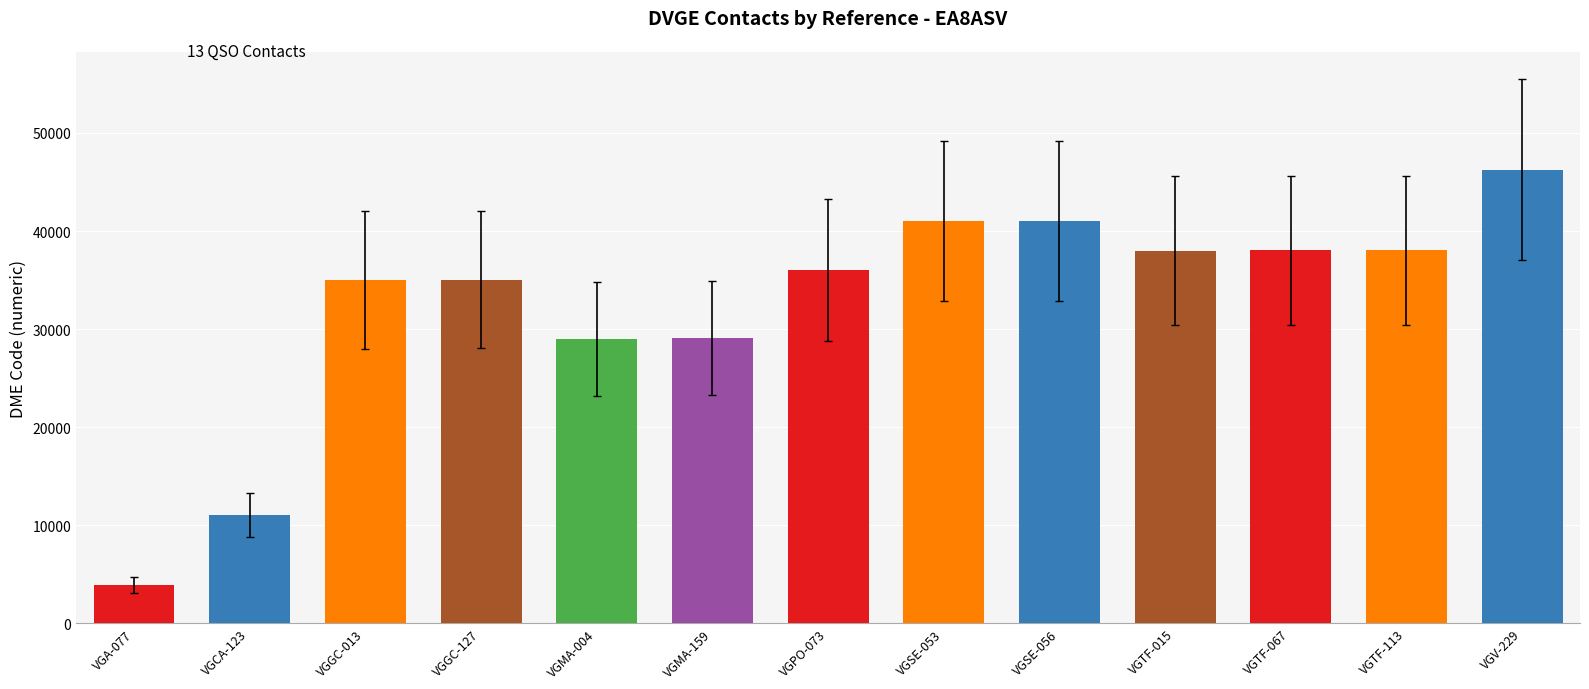

Does the chart contain stacked bars?

No